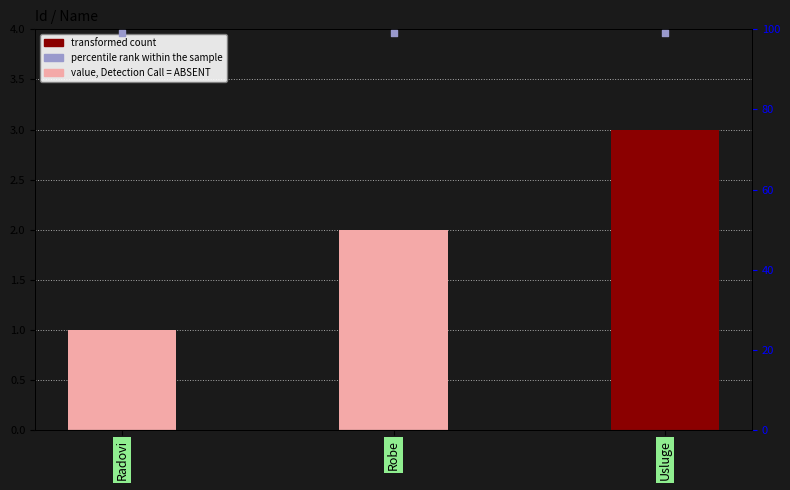

At which category is the sum across all series the highest?

Usluge